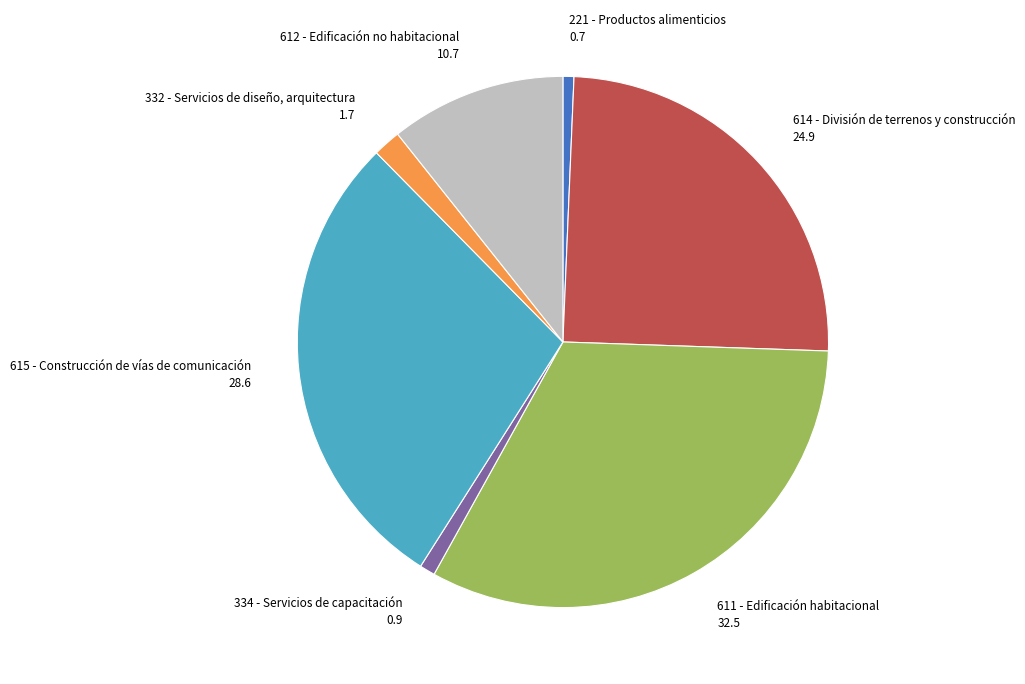

Is 332 - Servicios de diseño, arquitectura the majority of the pie?

No